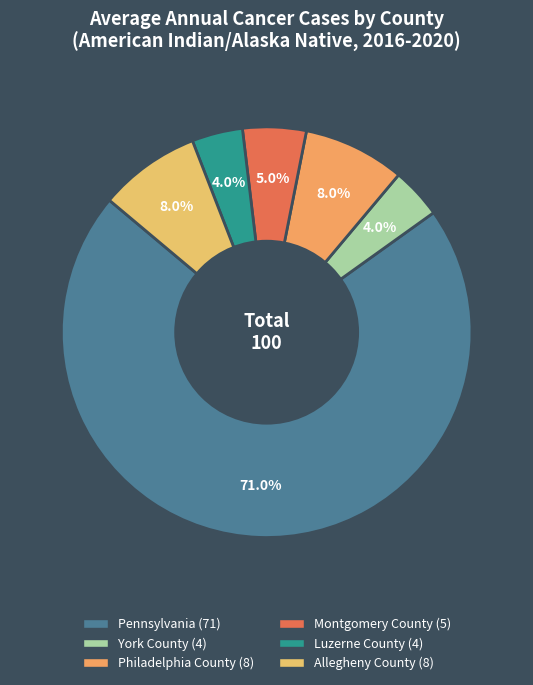

Rank the categories by value from highest to lowest.

Pennsylvania, Philadelphia County, Allegheny County, Montgomery County, York County, Luzerne County